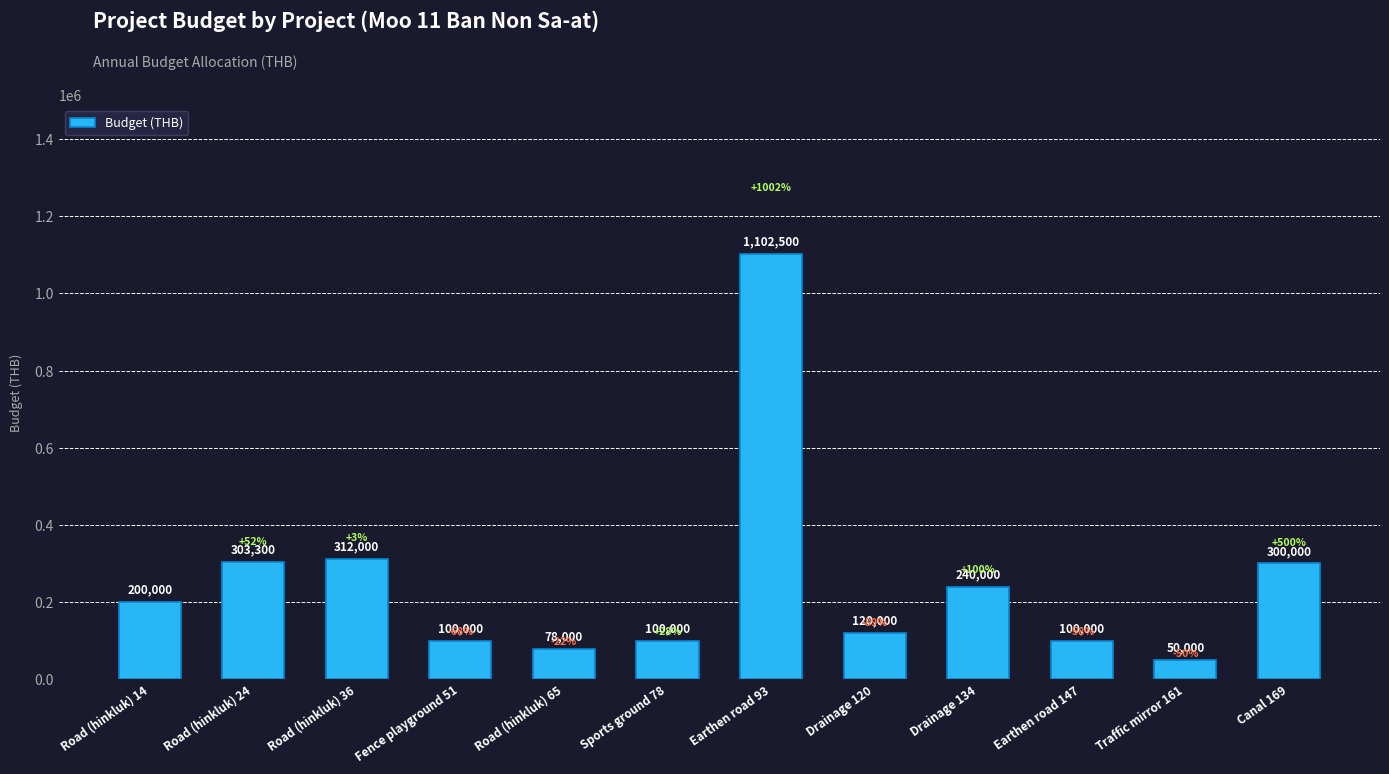

Are the bars horizontal?

No